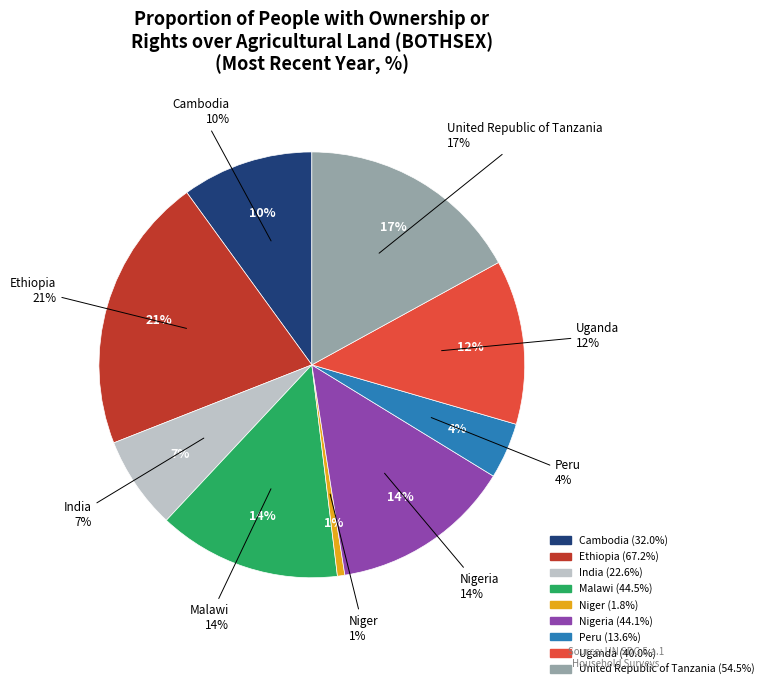

Is Niger the majority of the pie?

No